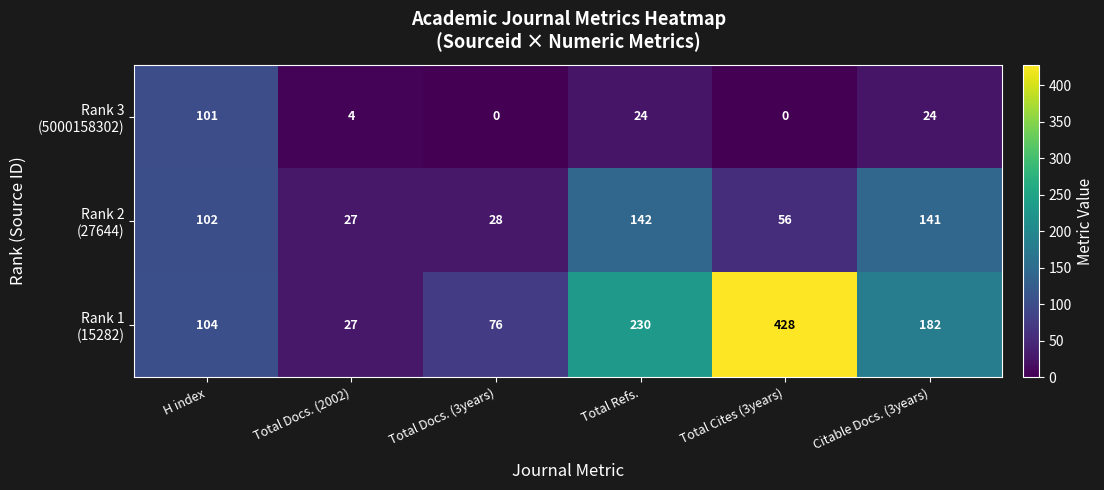

What is the maximum value shown in the chart?

428